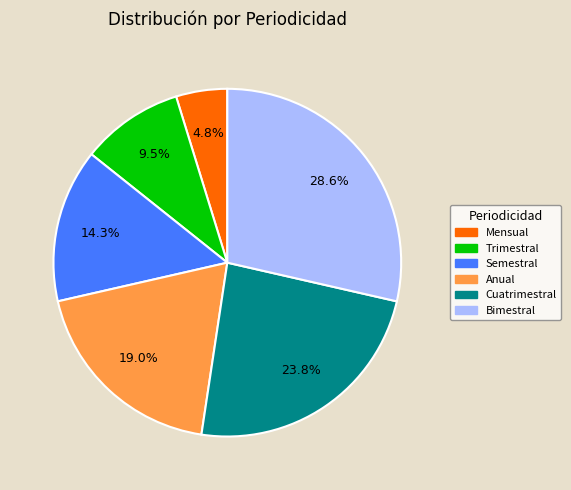

Combined, do Anual and Mensual account for over 50%?

No